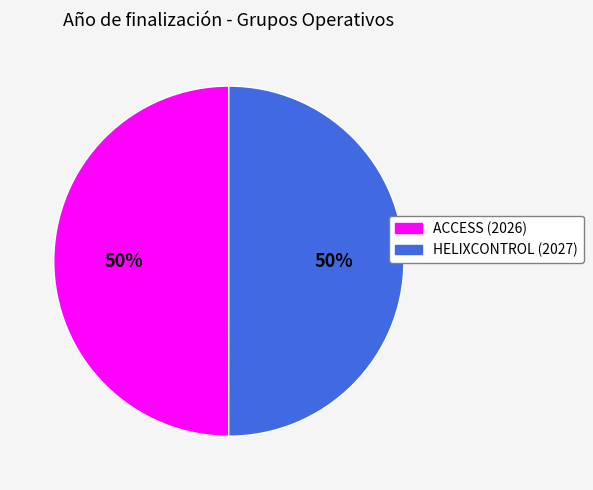

To the nearest percent, what is the average slice percentage?

50%